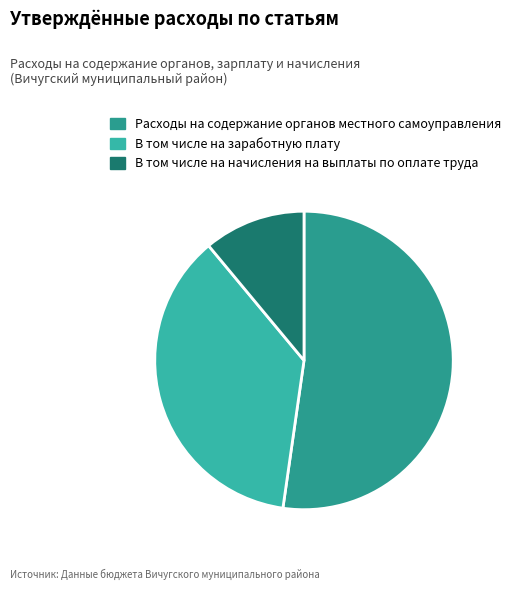

Count the number of slices in the pie.

3